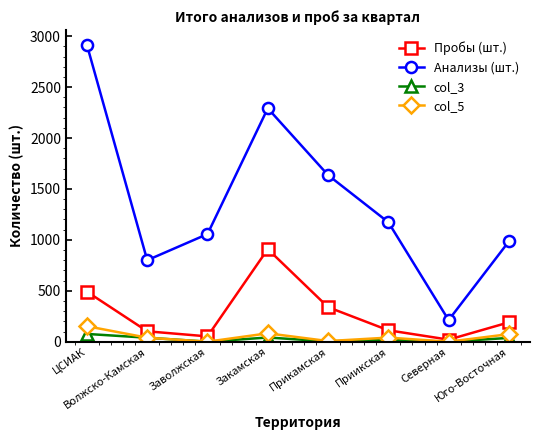

How many data points in col_5 are less than 40?

4